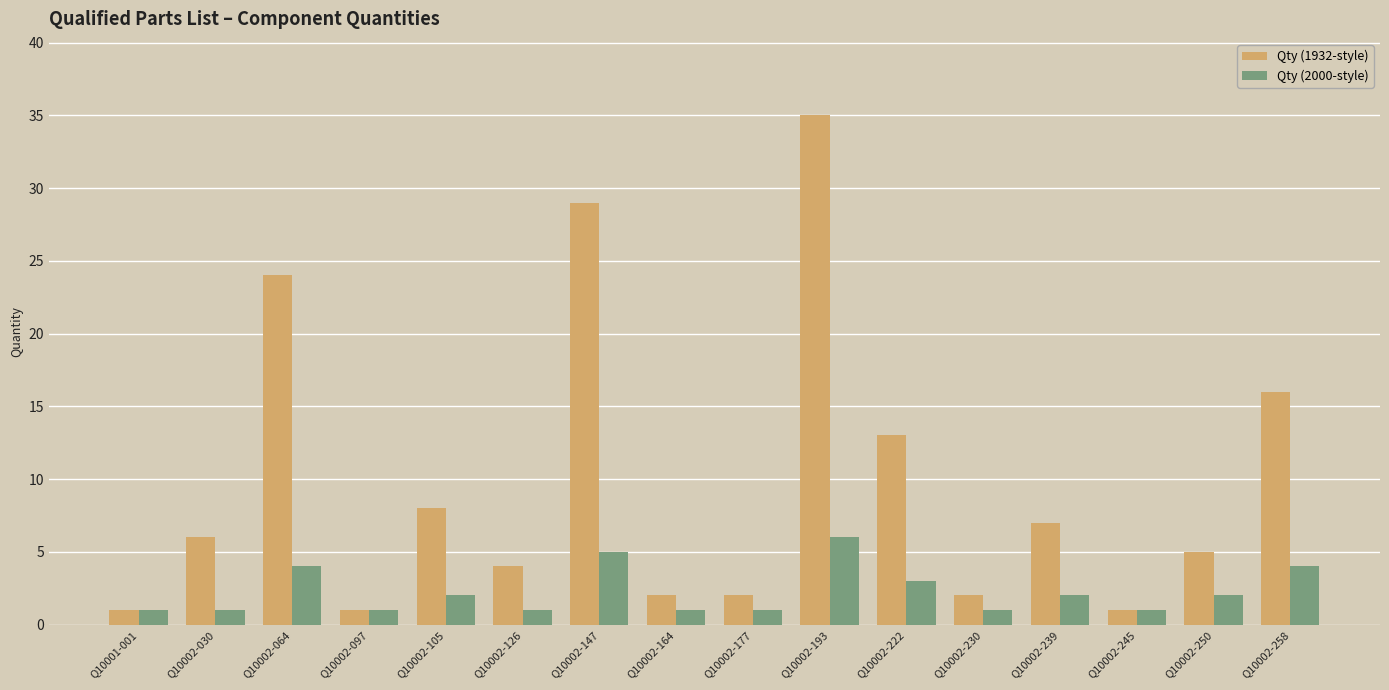

What is the approximate value of Qty (2000-style) at Q10002-105?

2